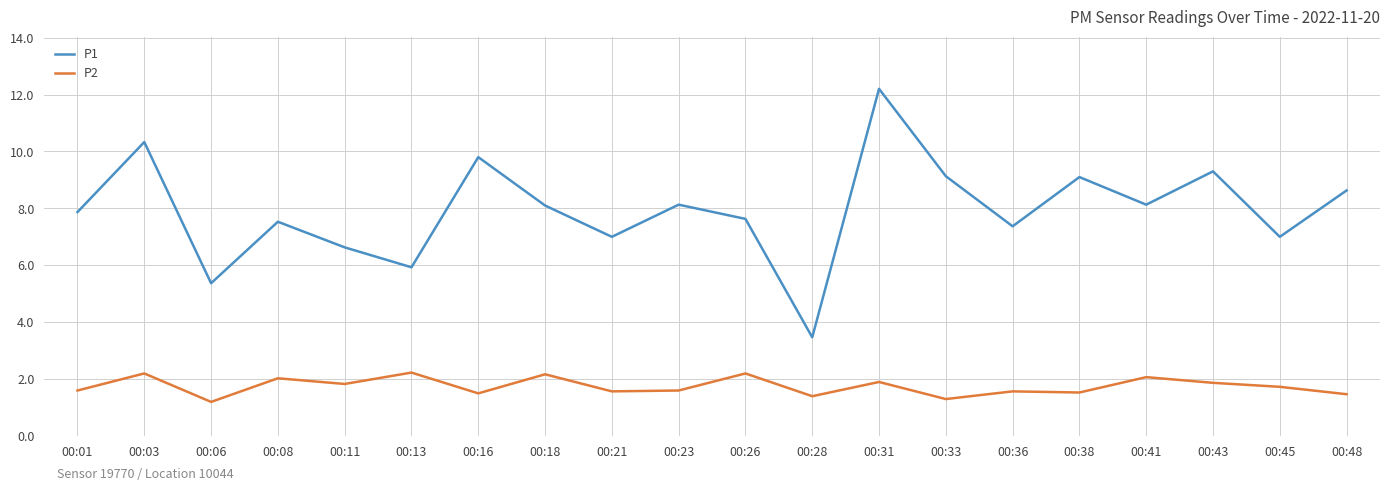

Is it true that P2 equals 2.2 at 00:01?

False